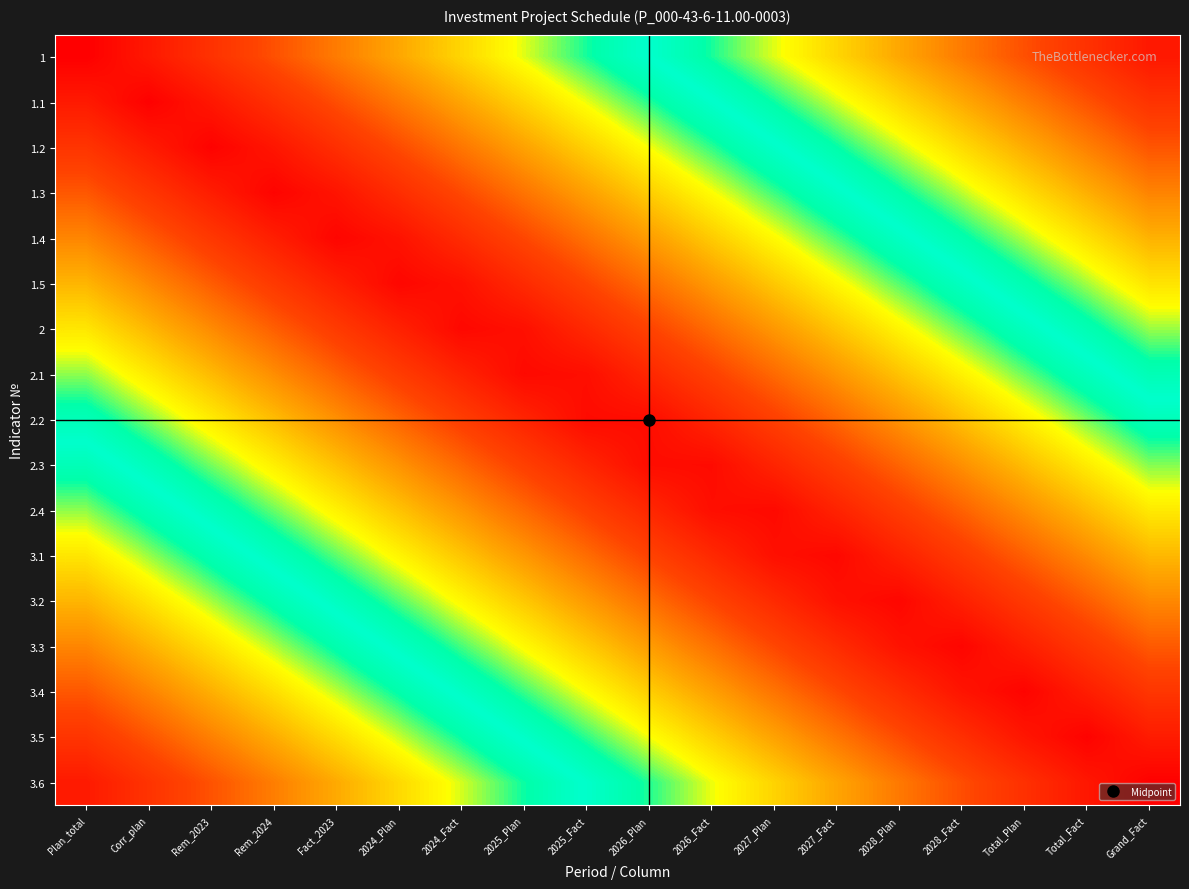

What is the total value across all series at 2024_Fact?

4.6